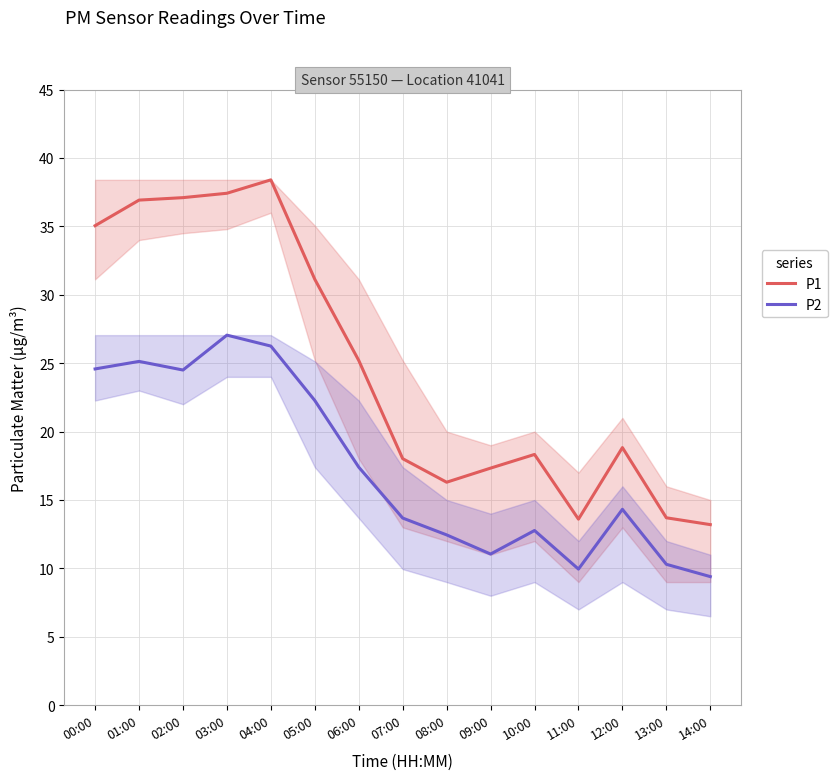

What is the maximum value shown in the chart?

38.4